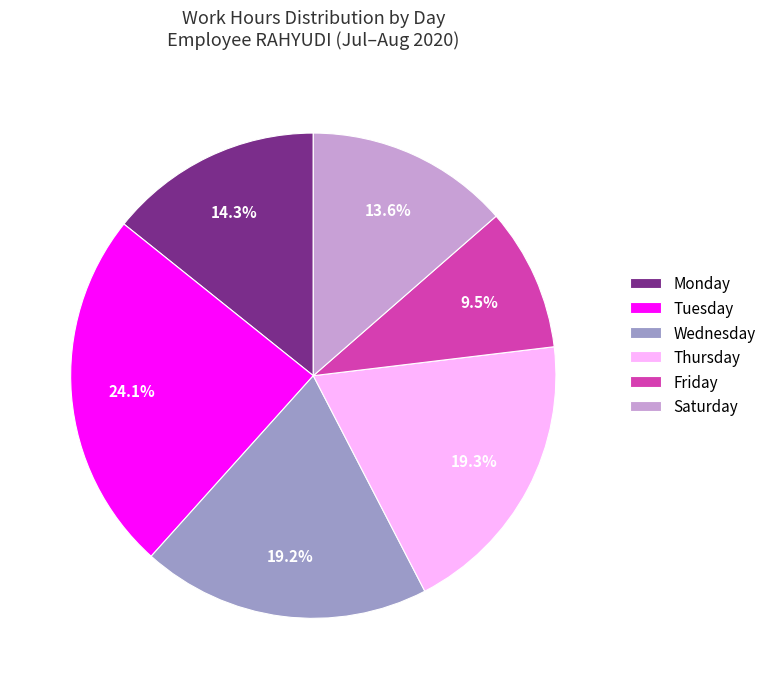

Does any single category account for the majority?

No